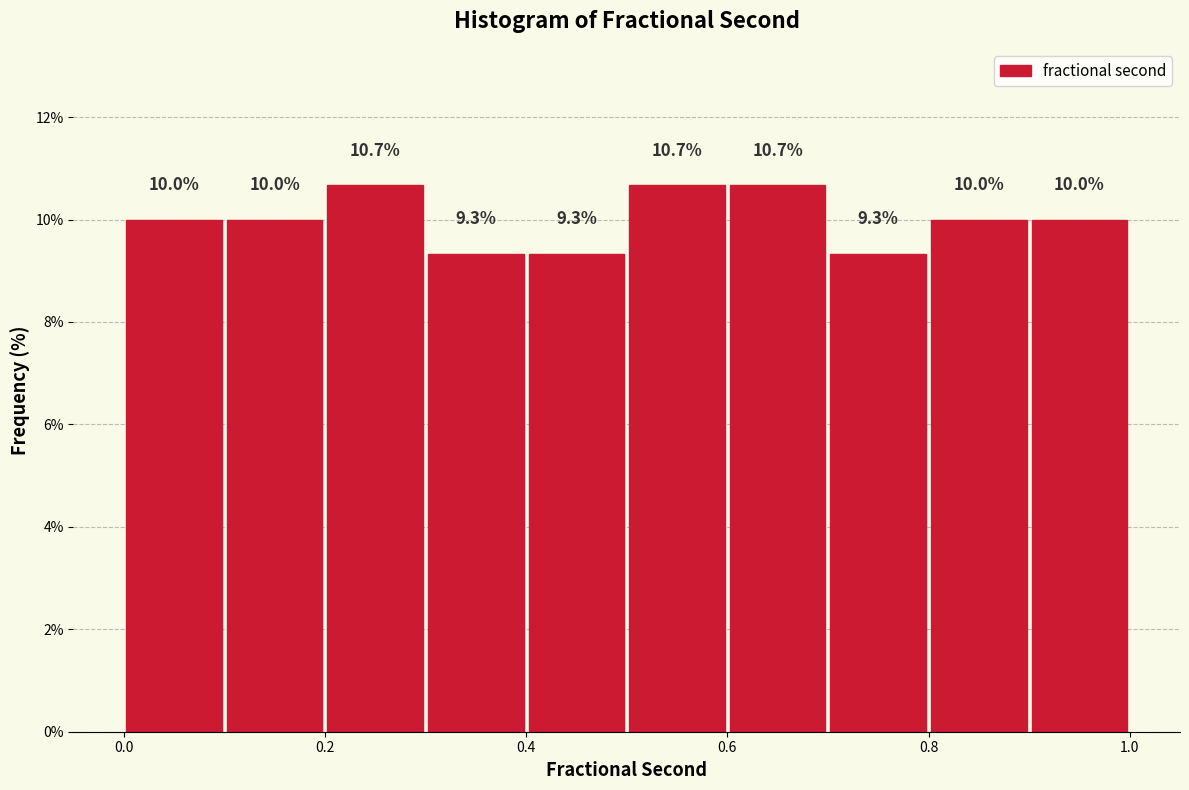

What is the height of the bar covering 0.3 to 0.4 on the x-axis?

9.3